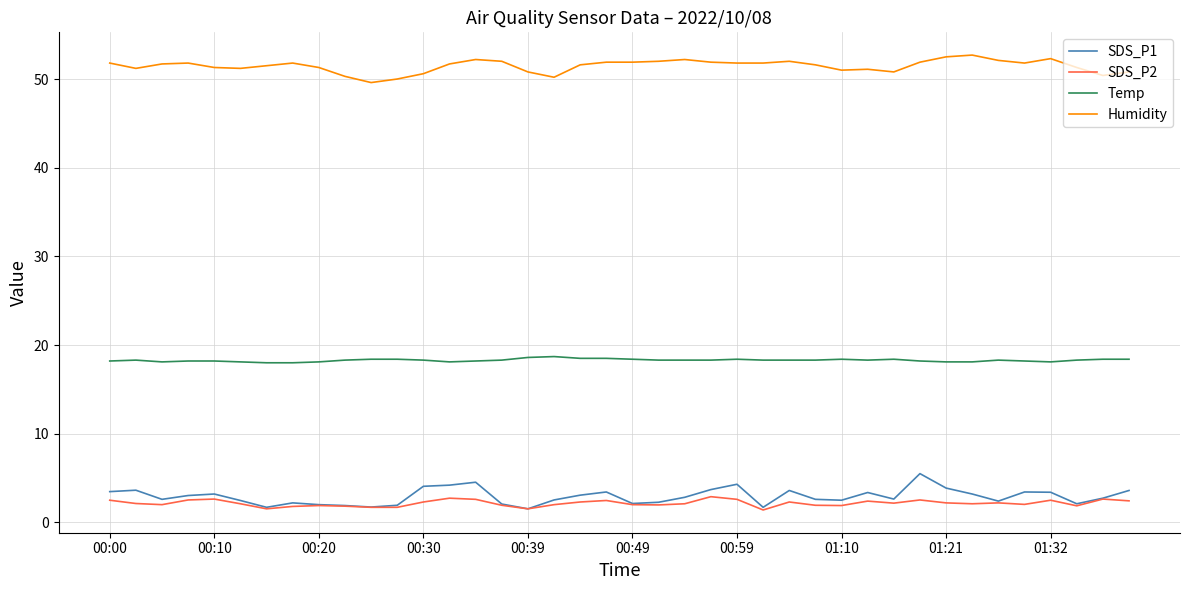

Which series has the largest total across all categories?

Humidity